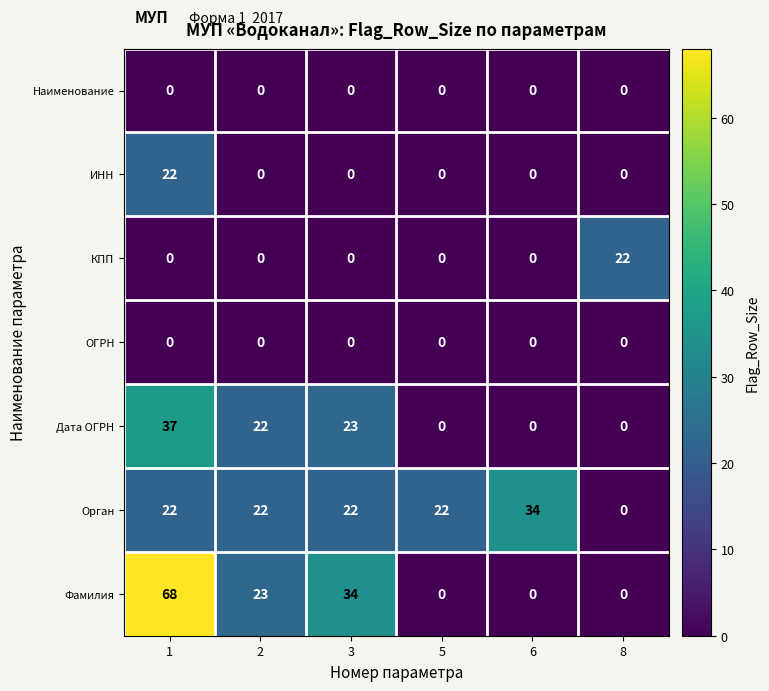

What is the highest value of the Фамилия series?

68